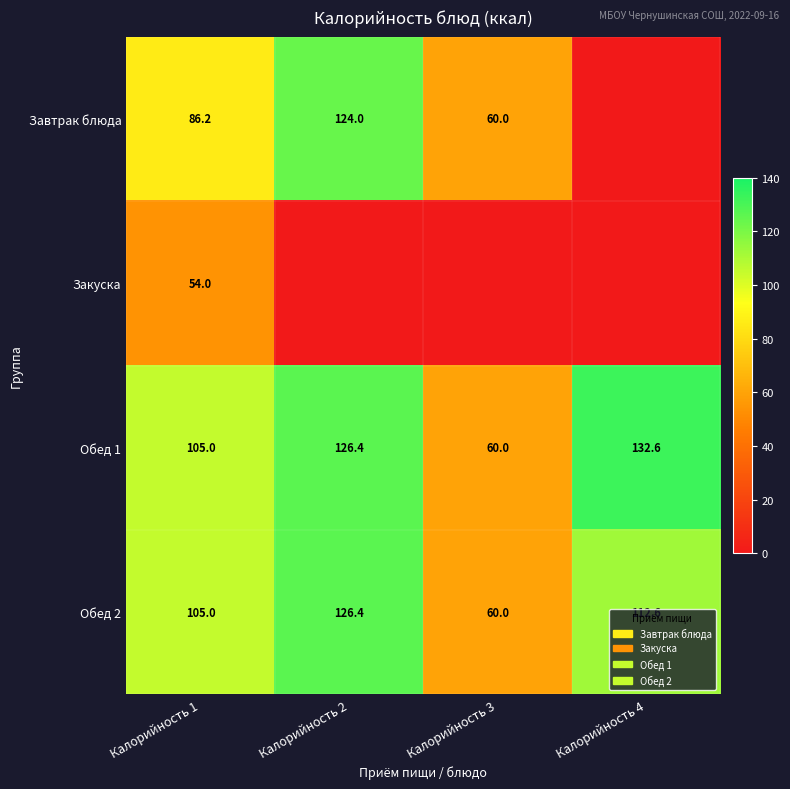

List the labels in order of Обед 2 value, largest first.

Калорийность 2, Калорийность 4, Калорийность 1, Калорийность 3